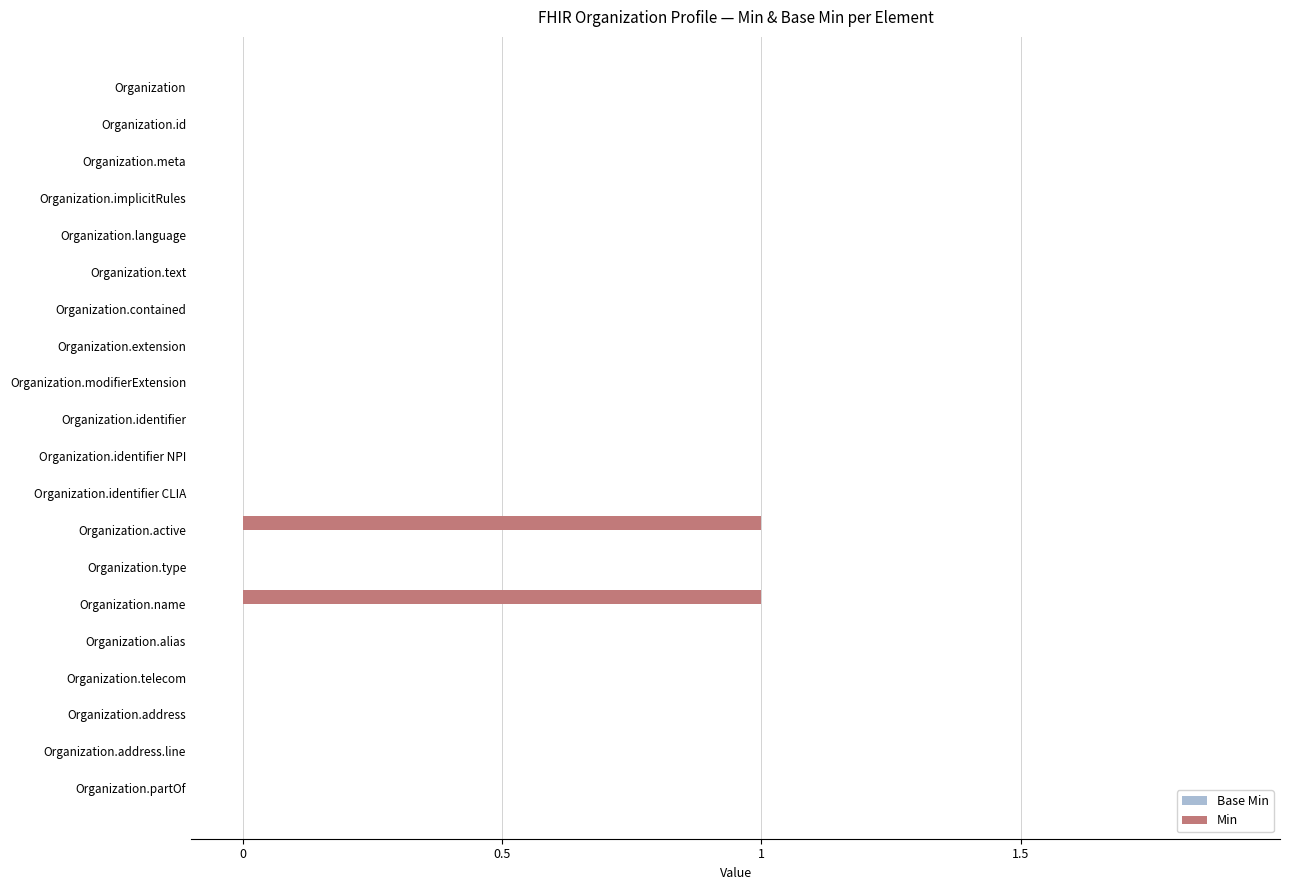

Reading top to bottom, extract all data points from this chart.

Organization=0	Organization.id=0	Organization.meta=0	Organization.implicitRules=0	Organization.language=0	Organization.text=0	Organization.contained=0	Organization.extension=0	Organization.modifierExtension=0	Organization.identifier=0	Organization.identifier NPI=0	Organization.identifier CLIA=0	Organization.active=1	Organization.type=0	Organization.name=1	Organization.alias=0	Organization.telecom=0	Organization.address=0	Organization.address.line=0	Organization.partOf=0